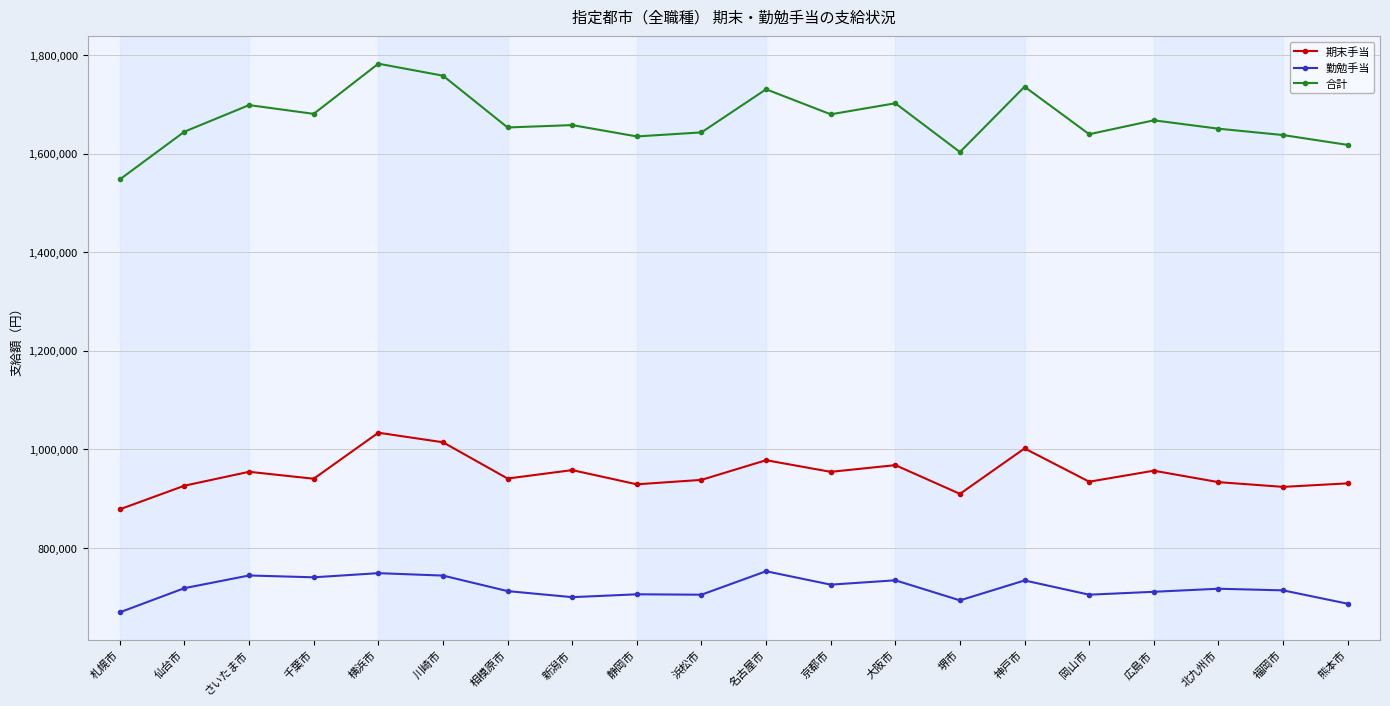

What is the spread (max minus min) of values at 新潟市?

957900